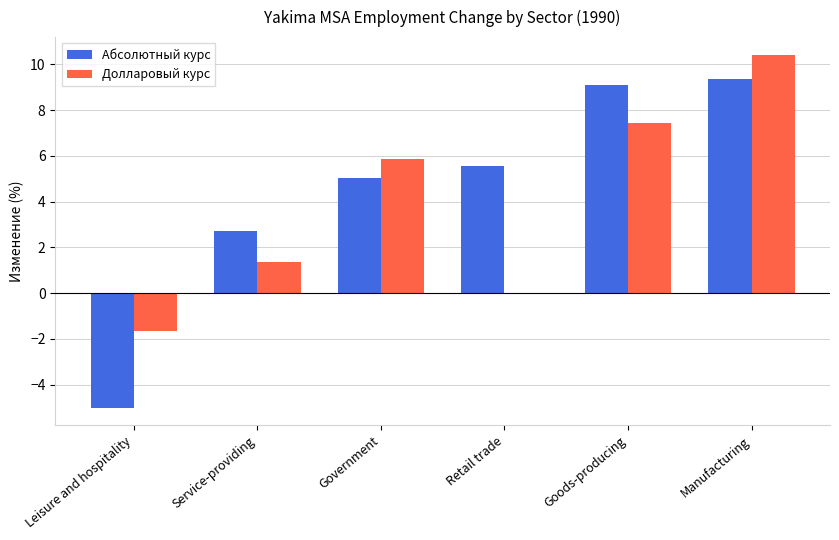

Are the bars grouped side by side (vs. stacked)?

Yes